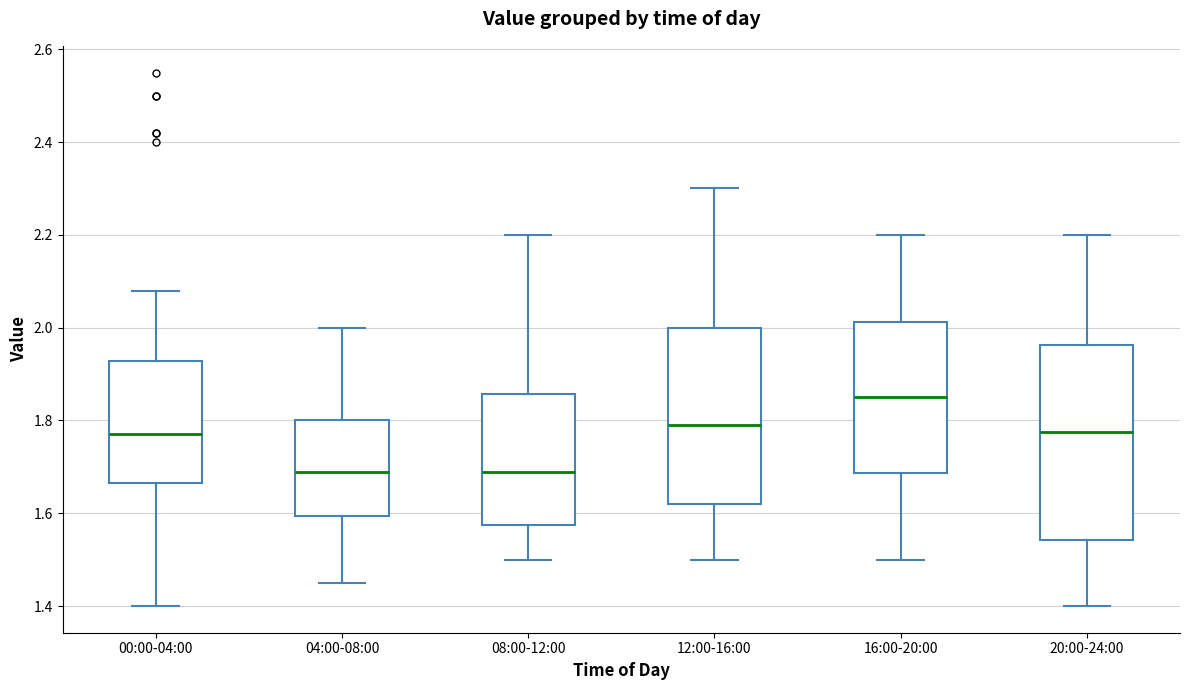

Where does the lower whisker of the box for 00:00-04:00 end on the y-axis? The values are not printed on the chart, so give them approximately, as read against the axis.

1.40